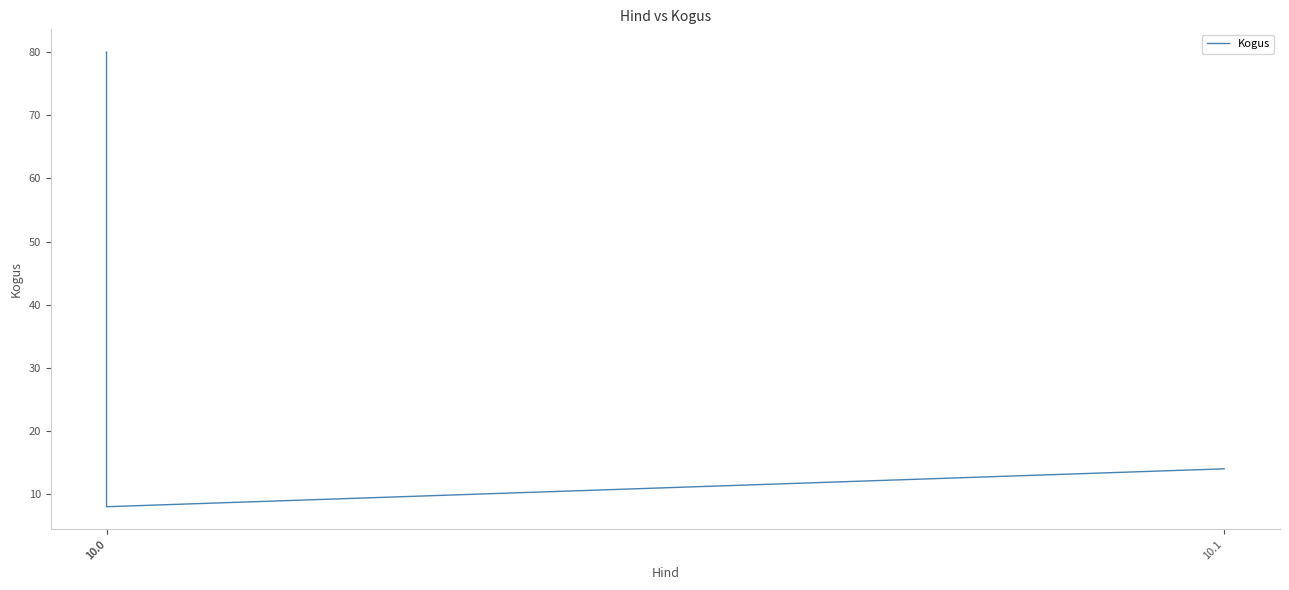

What value does the data have at 10.0, to the nearest 10?

10